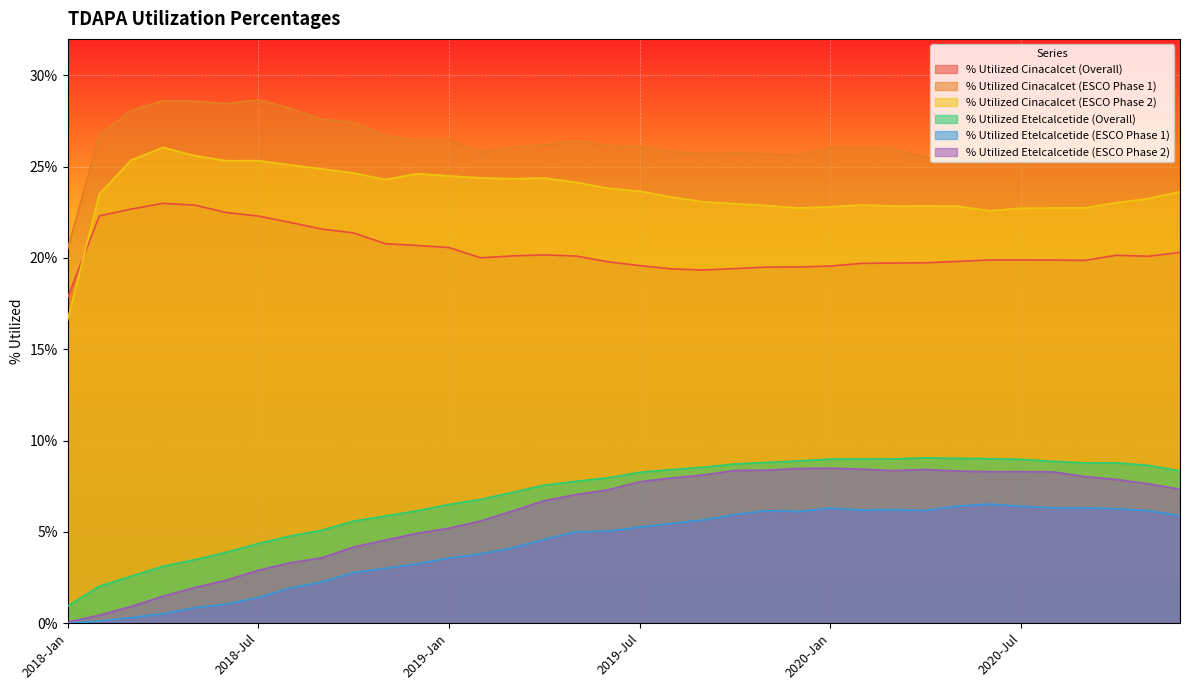

Rank the series at 2018-Feb from lowest to highest value.

% Utilized Etelcalcetide (ESCO Phase 1), % Utilized Etelcalcetide (ESCO Phase 2), % Utilized Etelcalcetide (Overall), % Utilized Cinacalcet (Overall), % Utilized Cinacalcet (ESCO Phase 2), % Utilized Cinacalcet (ESCO Phase 1)